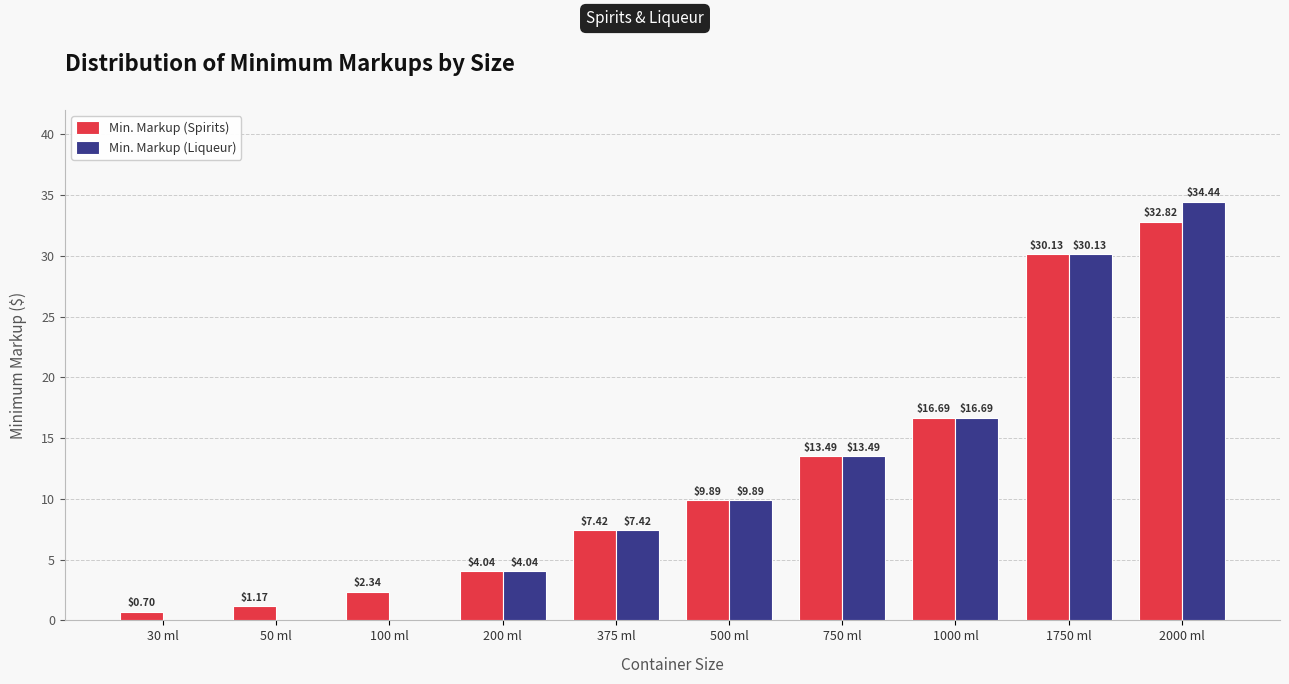

What is the sum of all Min. Markup (Liqueur) values?

116.1